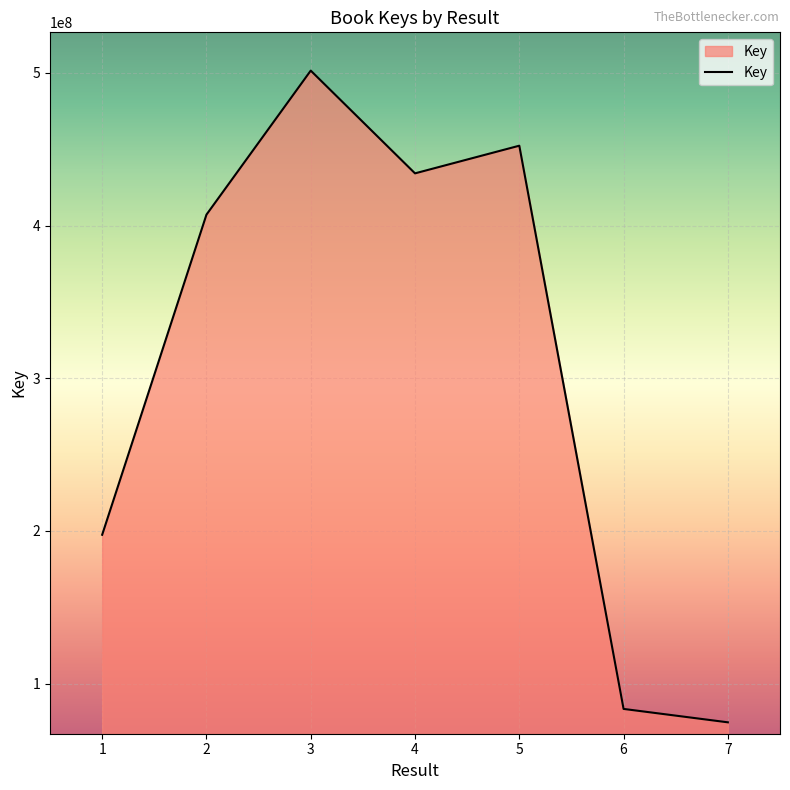

At which label is the value closest to 288047977?

1